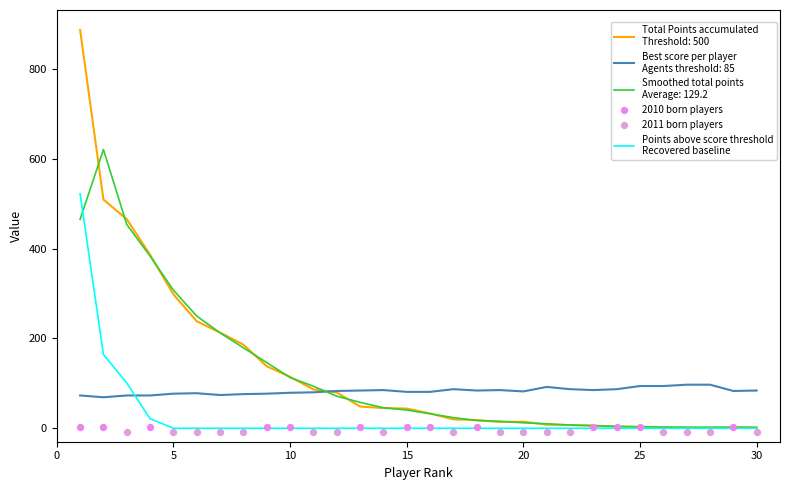

At which category is the sum across all series the highest?

1